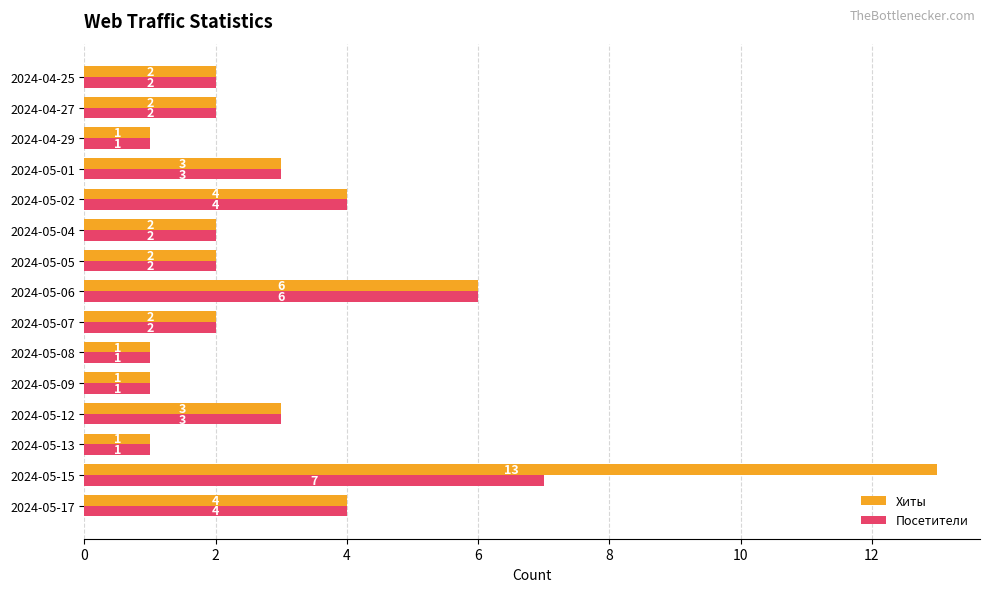

Rank the series by their maximum value, from highest to lowest.

Хиты, Посетители